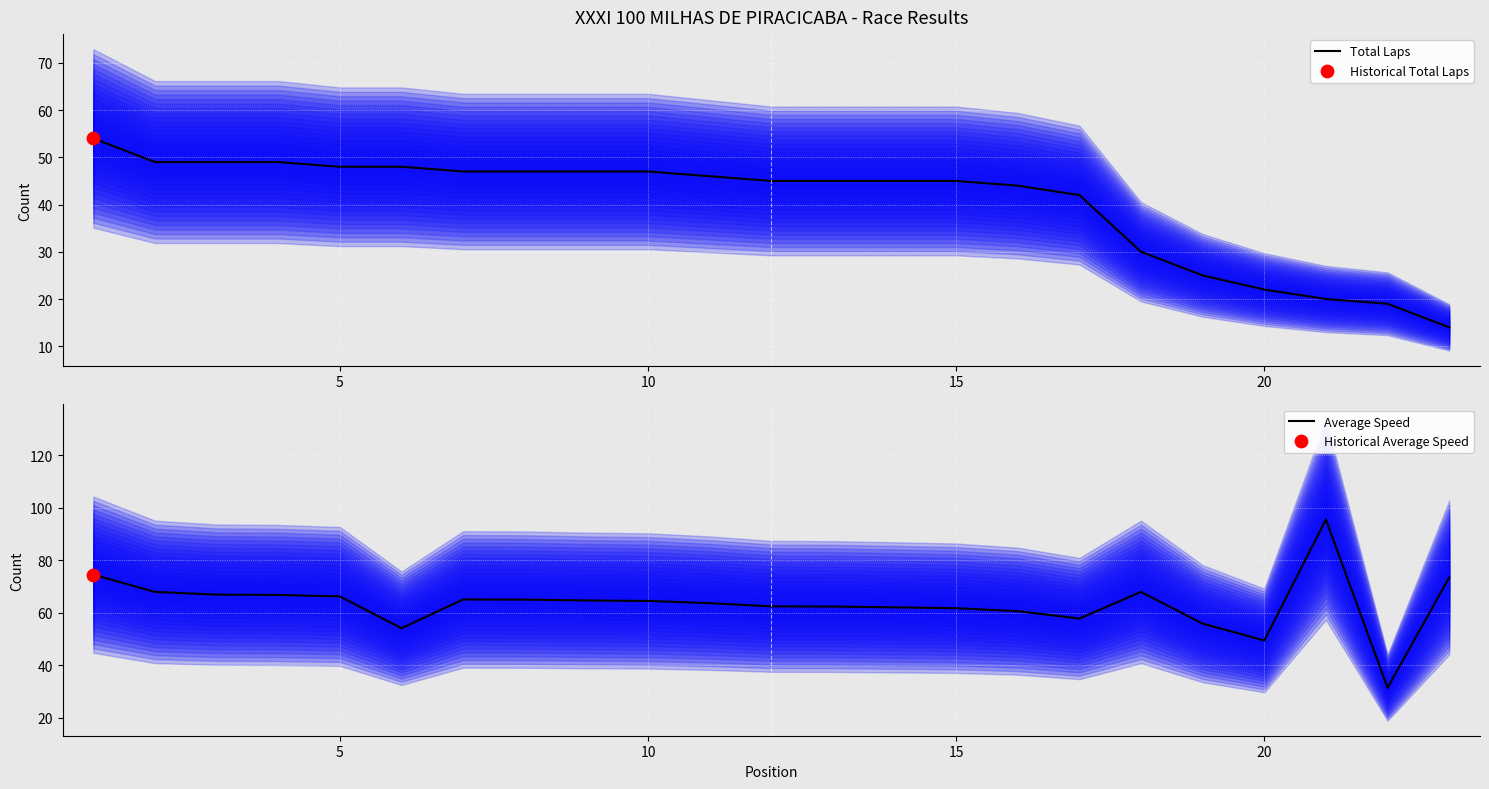

True or false: Total Laps has a value of 22 at 20.

True